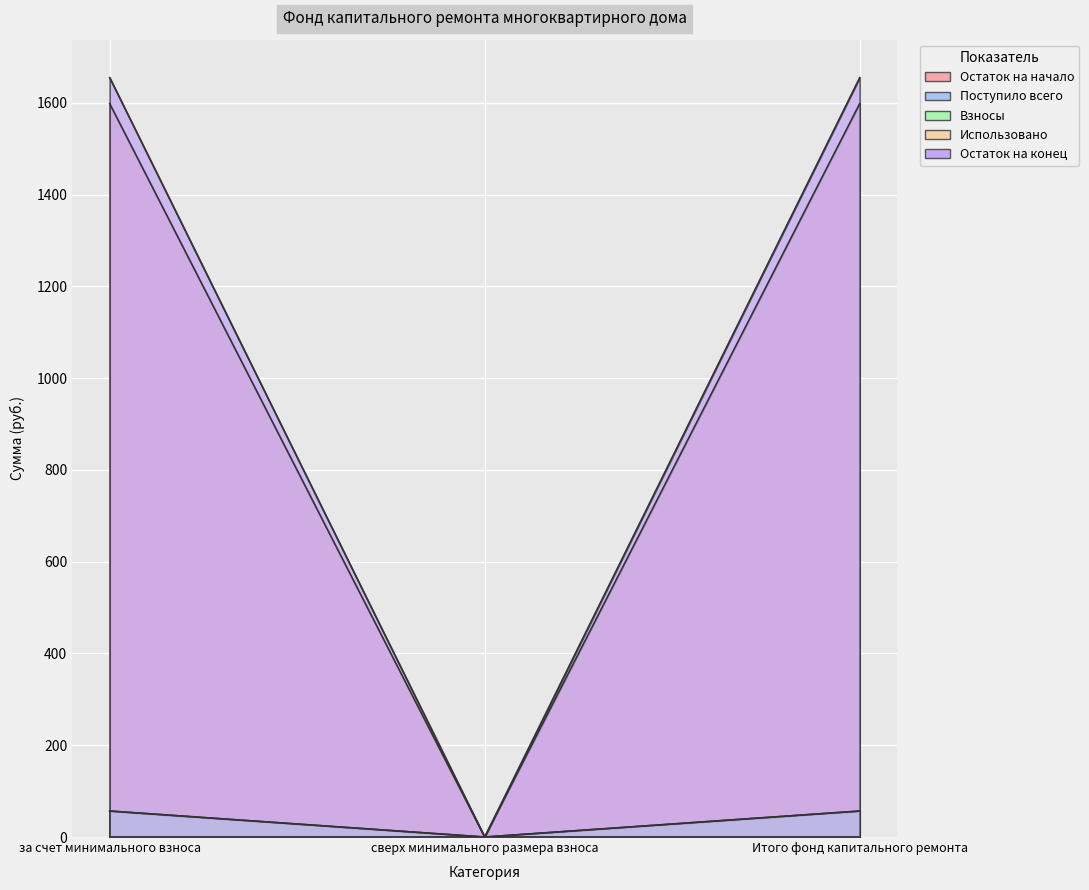

True or false: Остаток на начало has a value of 926.3 at сверх минимального размера взноса.

False